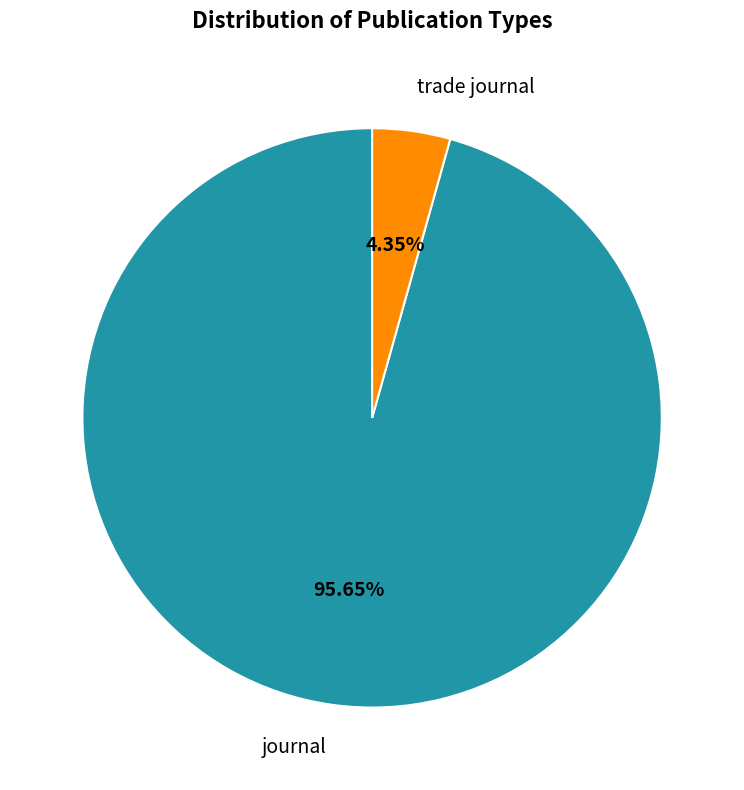

How many slices are in this pie chart?

2